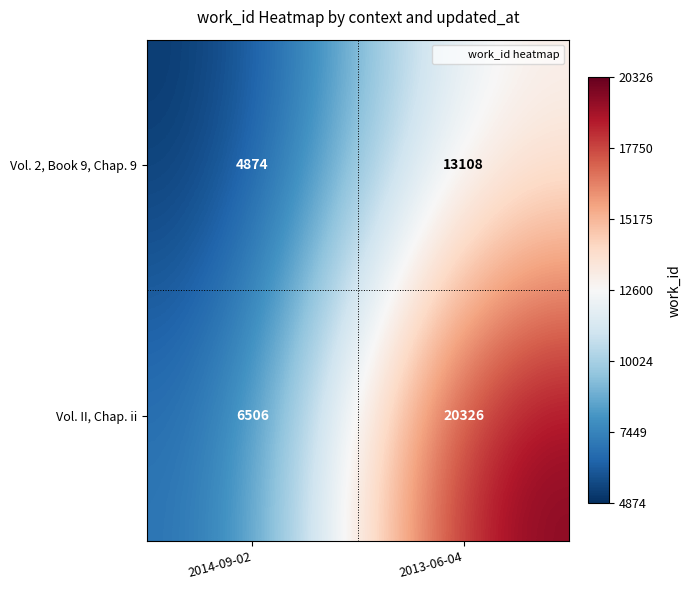

Which series has the widest spread of values?

Vol. II, Chap. ii